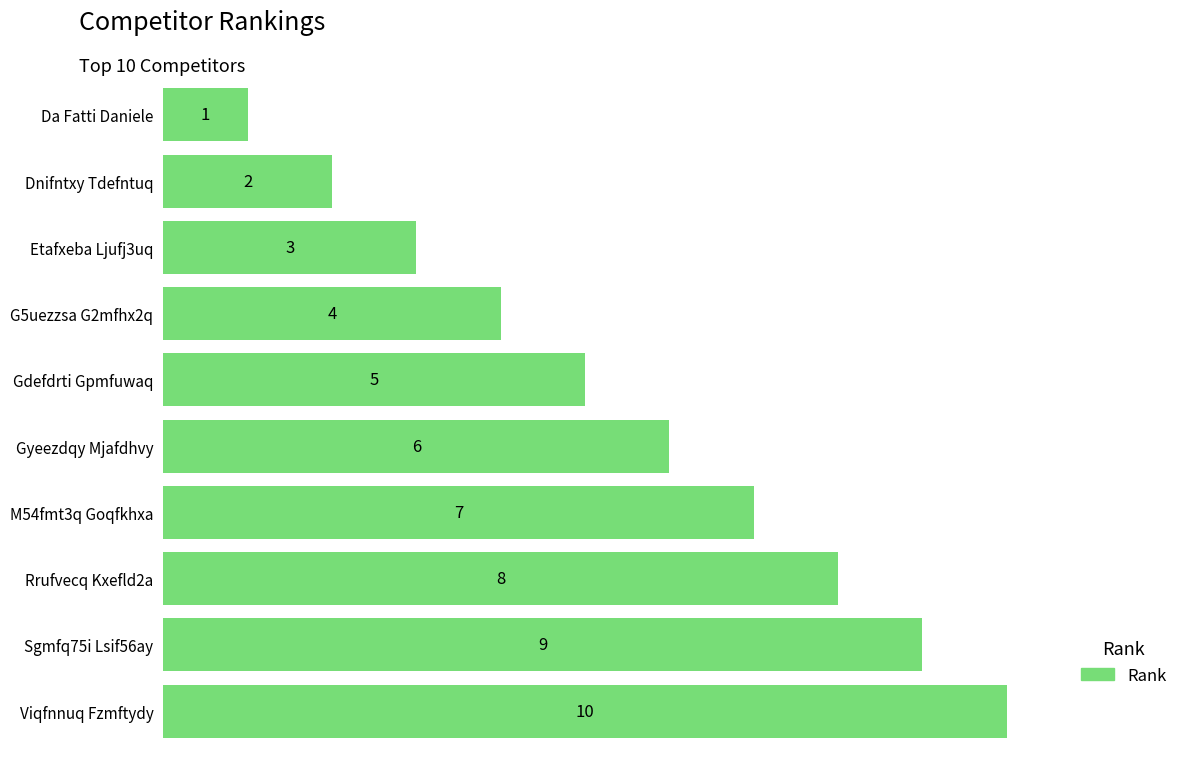

Which label corresponds to the smallest value in the chart?

Da Fatti Daniele